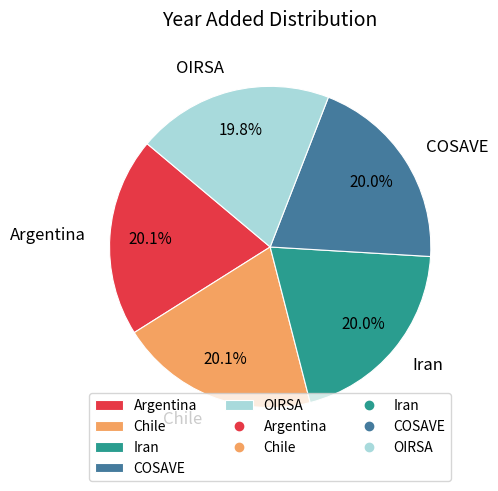

What portion of the pie excludes Argentina?

79.9%